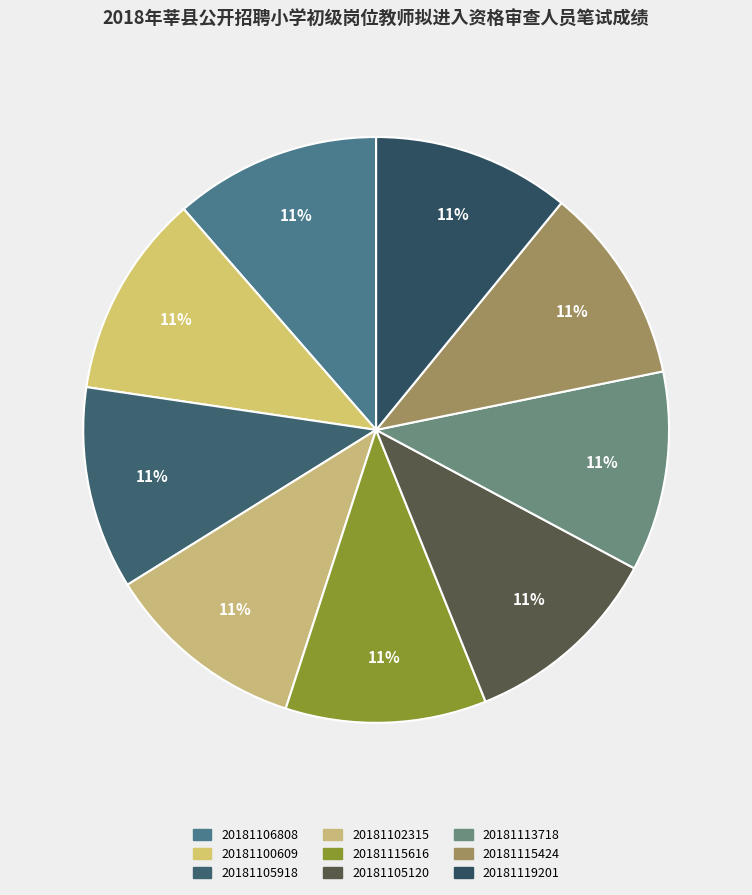

Count the number of slices in the pie.

9